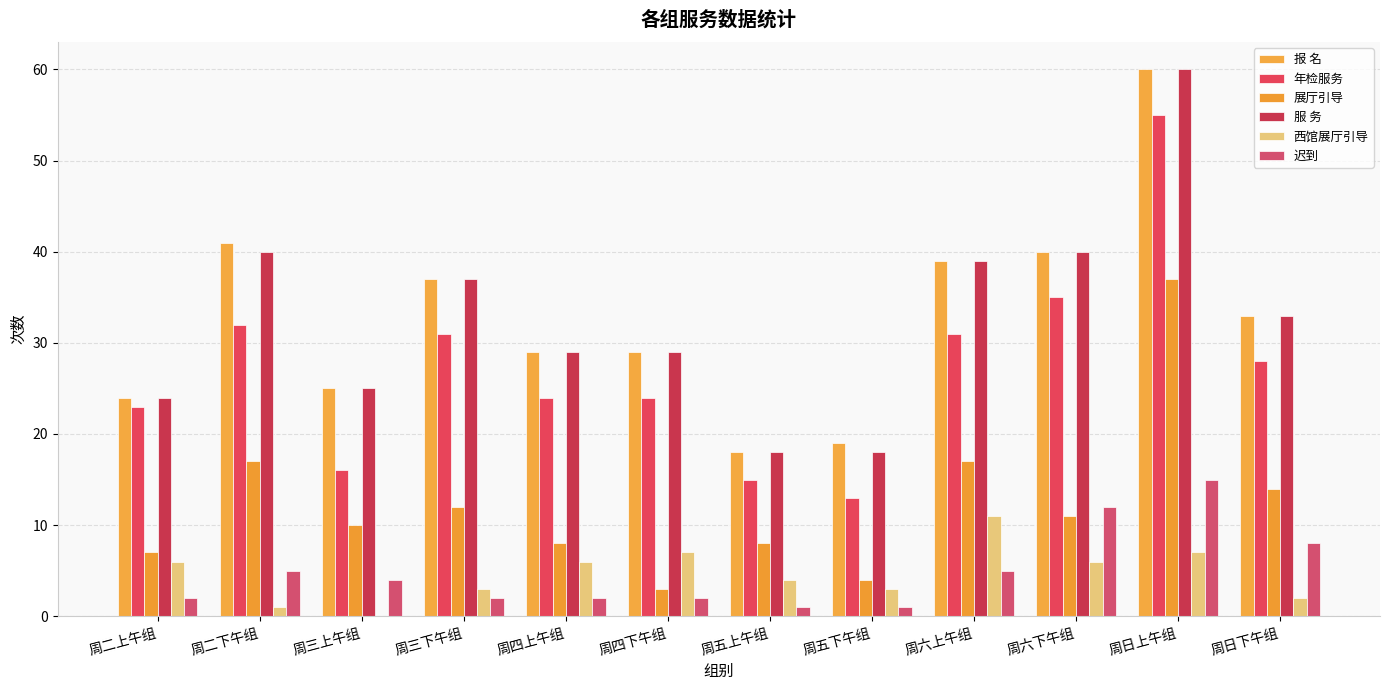

What is the sum of the 展厅引导 values at 周日下午组 and 周五下午组?

18